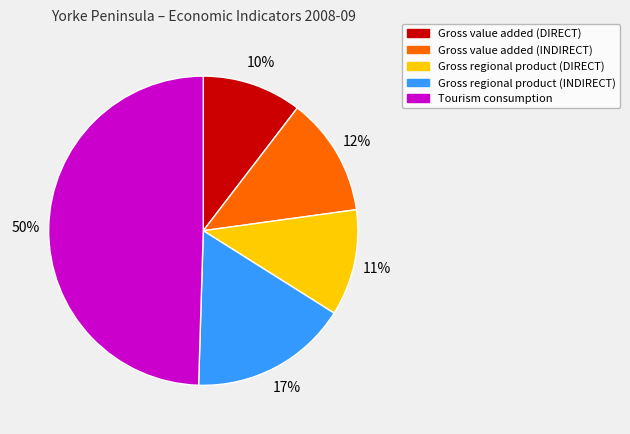

What is the smallest slice in the pie chart?

Gross value added (DIRECT)